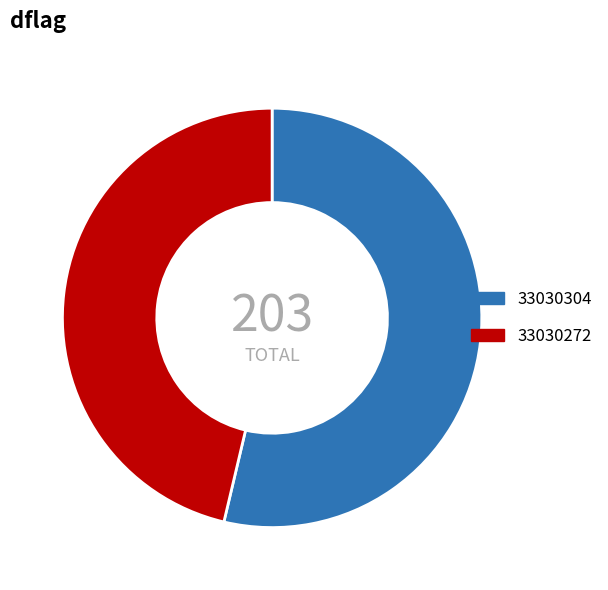

Which slice represents more than half of the pie?

33030304